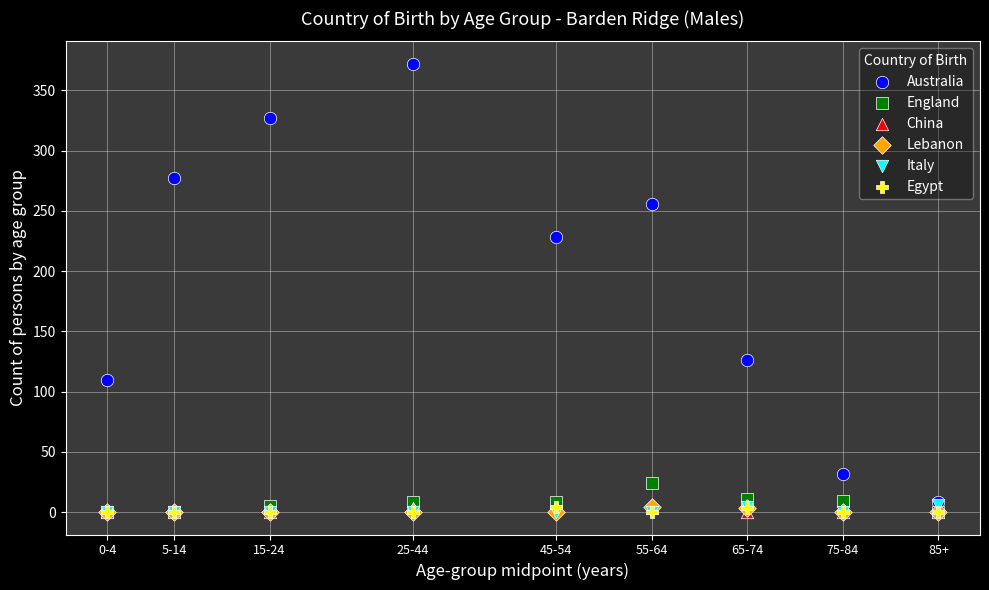

What are all the series names shown in the legend?

Australia, England, China, Lebanon, Italy, Egypt